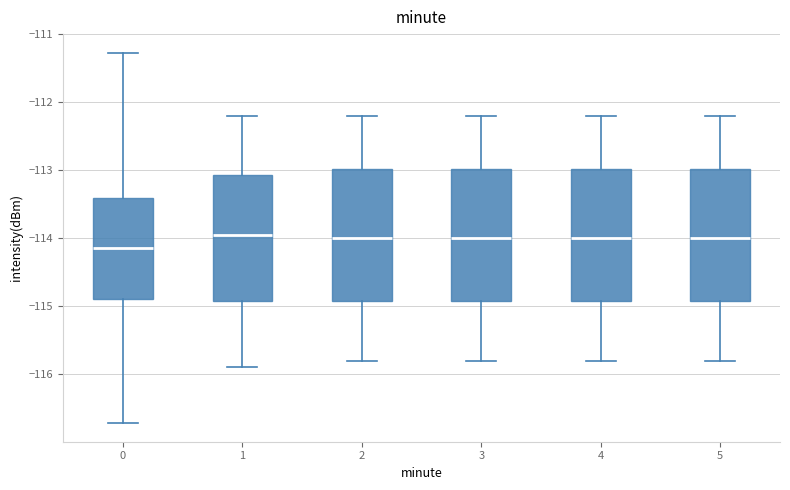

Where is the upper edge of the box at x = 3 on the y-axis? The values are not printed on the chart, so give them approximately, as read against the axis.

-113.0